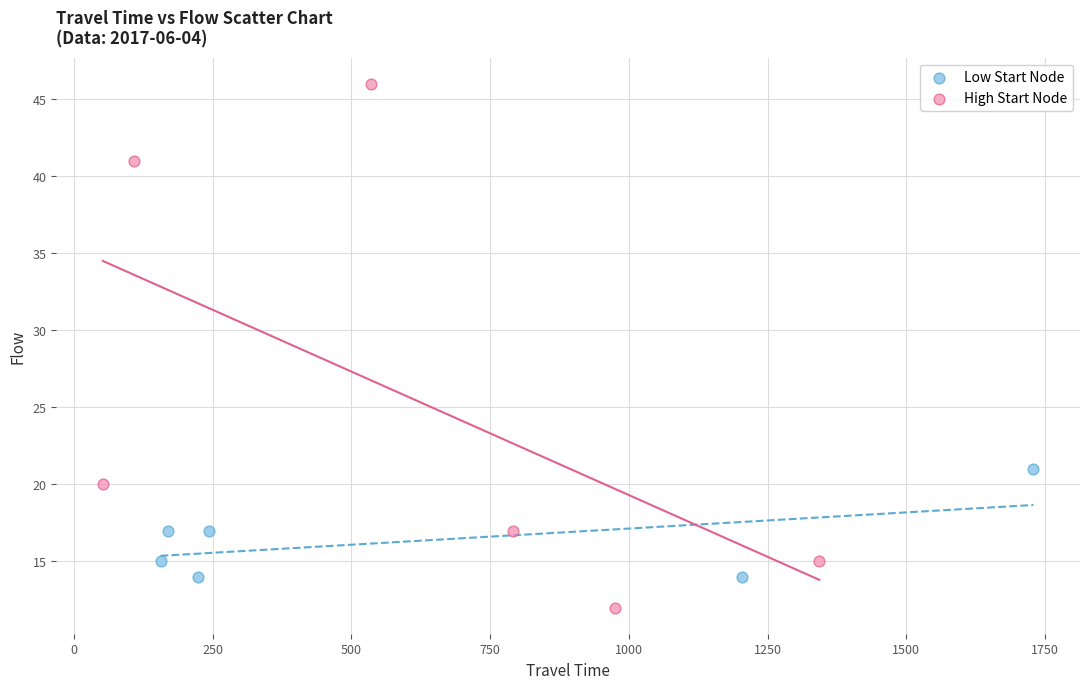

What are all the series names shown in the legend?

Low Start Node, High Start Node